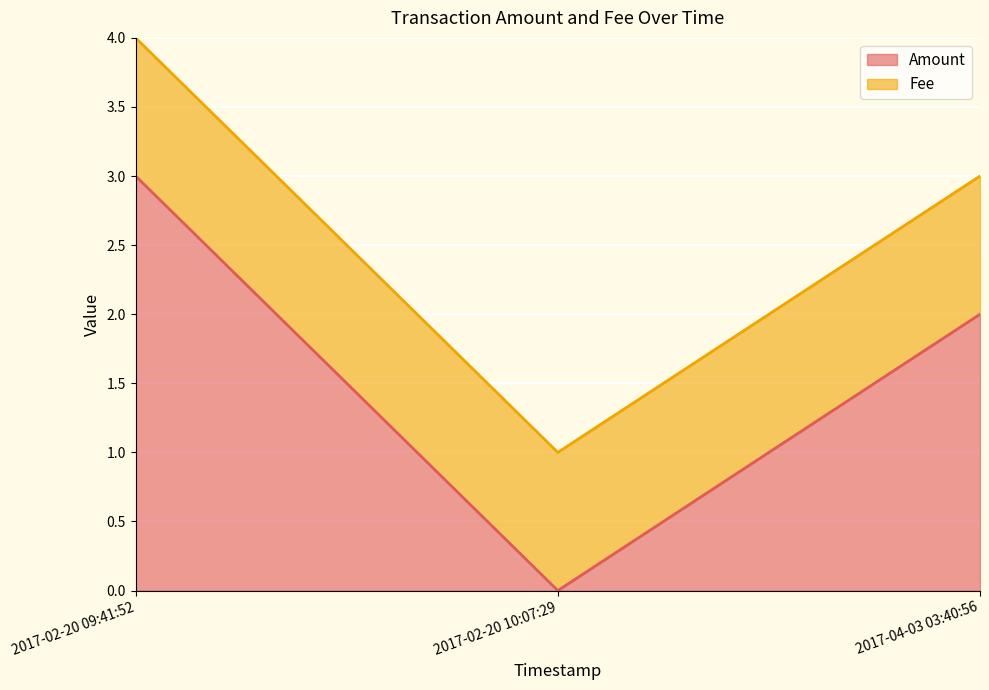

What is the average value of the Fee series?

1.0